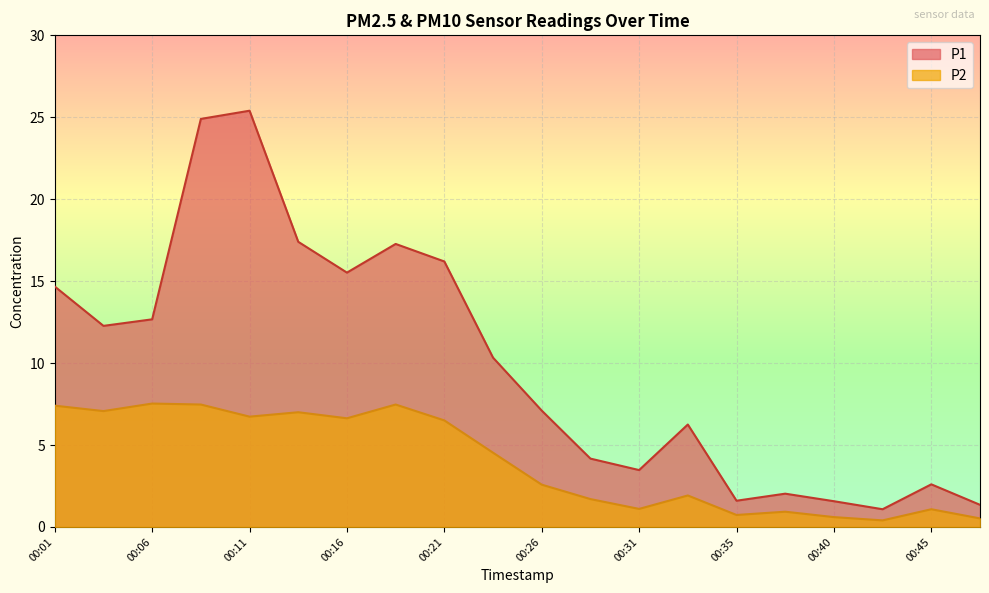

Is it true that P2 equals 3.2 at 00:33?

False